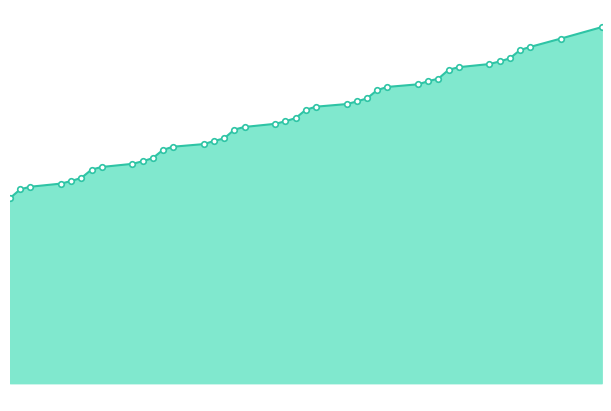

What is the maximum value shown in the chart?

0.1